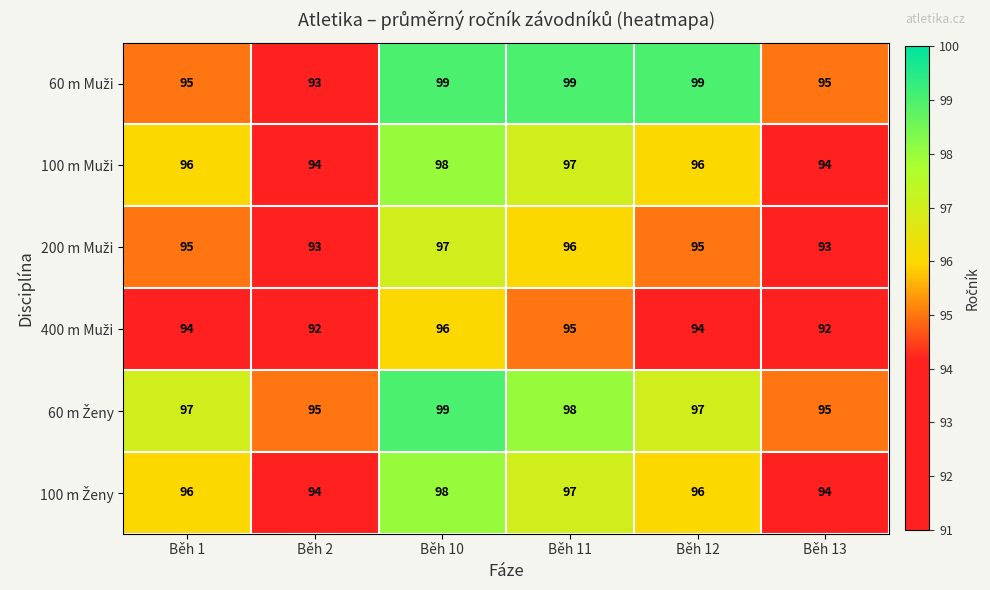

At which category is the sum across all series the highest?

Běh 10